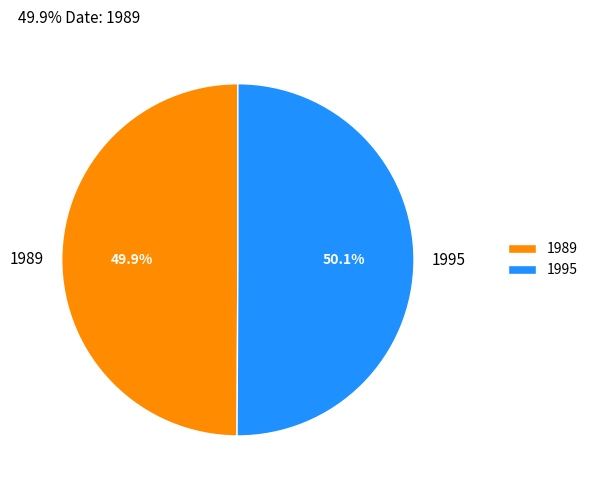

What percentage is the 1989 slice, to the nearest percent?

50%